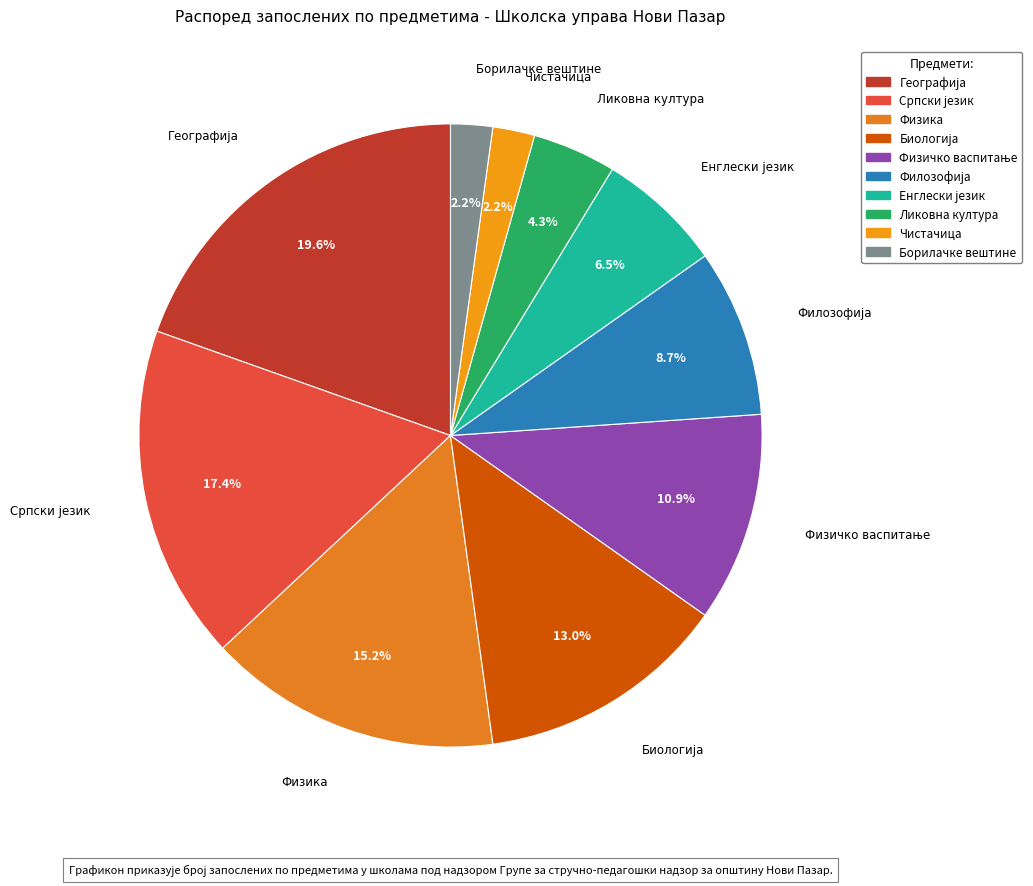

Does any single category account for the majority?

No